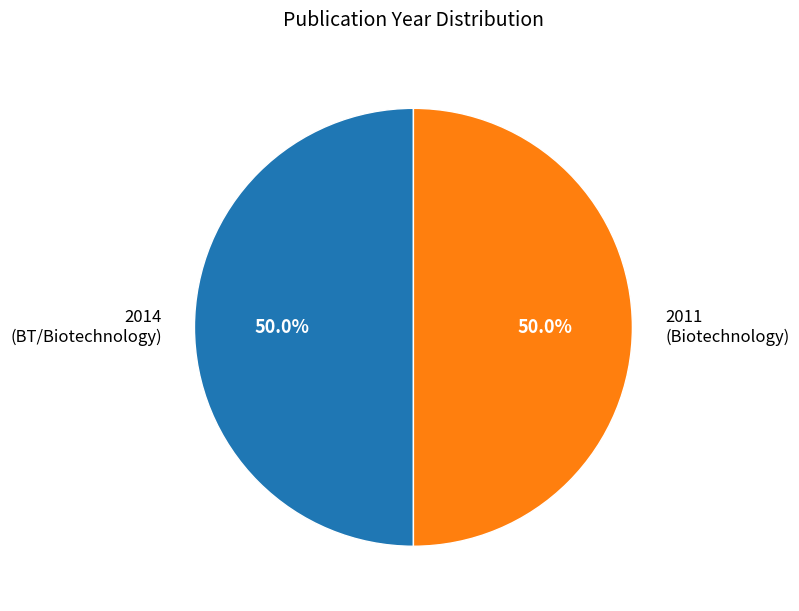

The 2014 slice represents 40% of the pie. True or false?

False